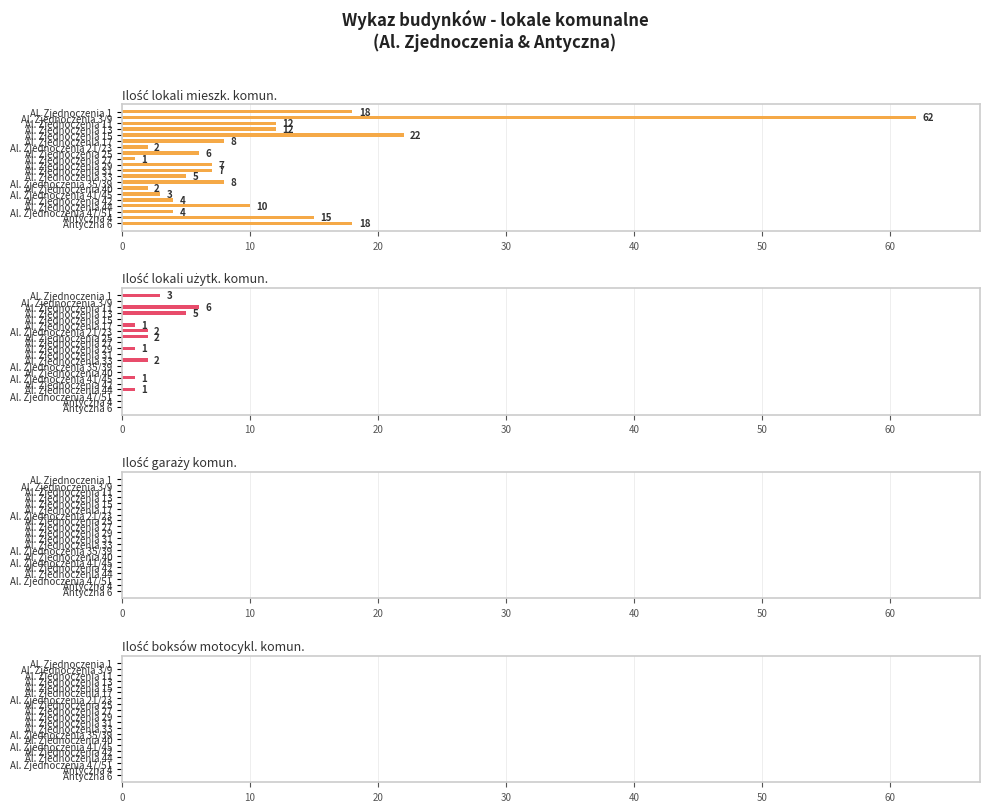

What is the spread (max minus min) of values at 10?

62.0